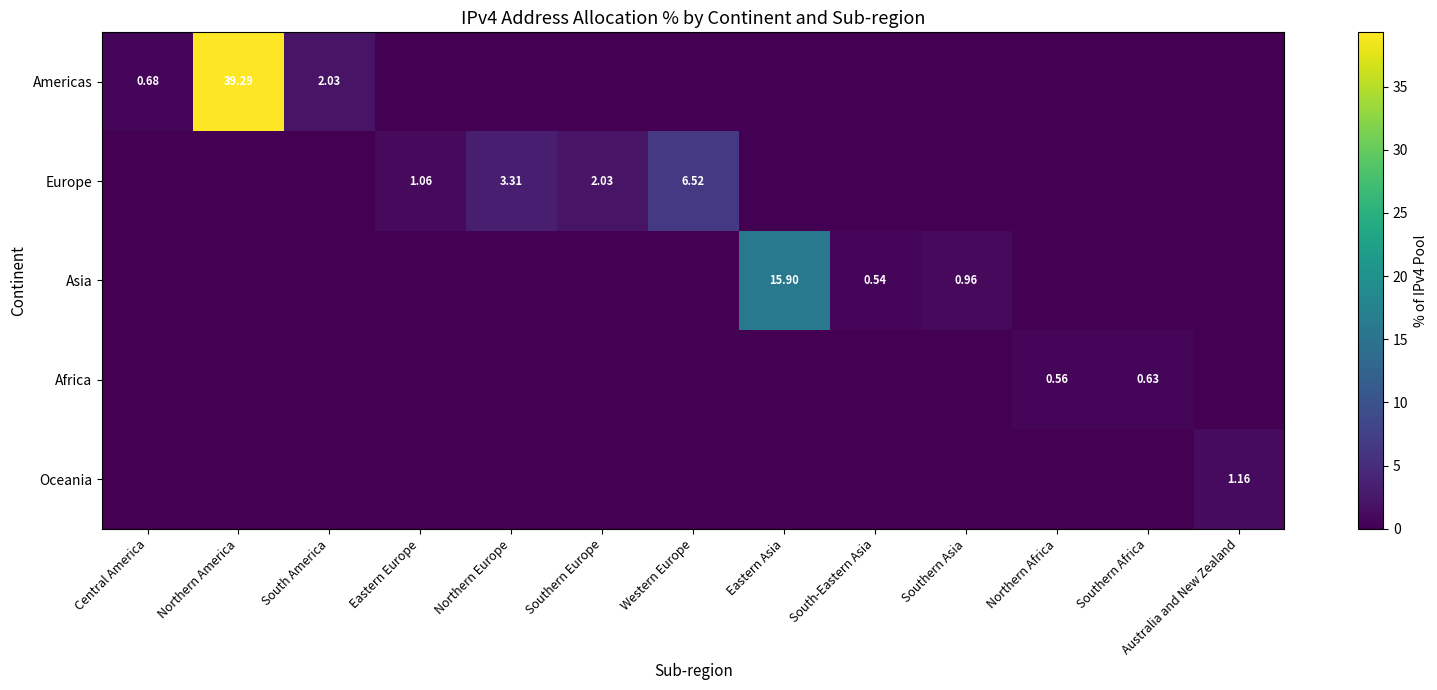

Which series changed the most between South America and Western Europe?

Europe